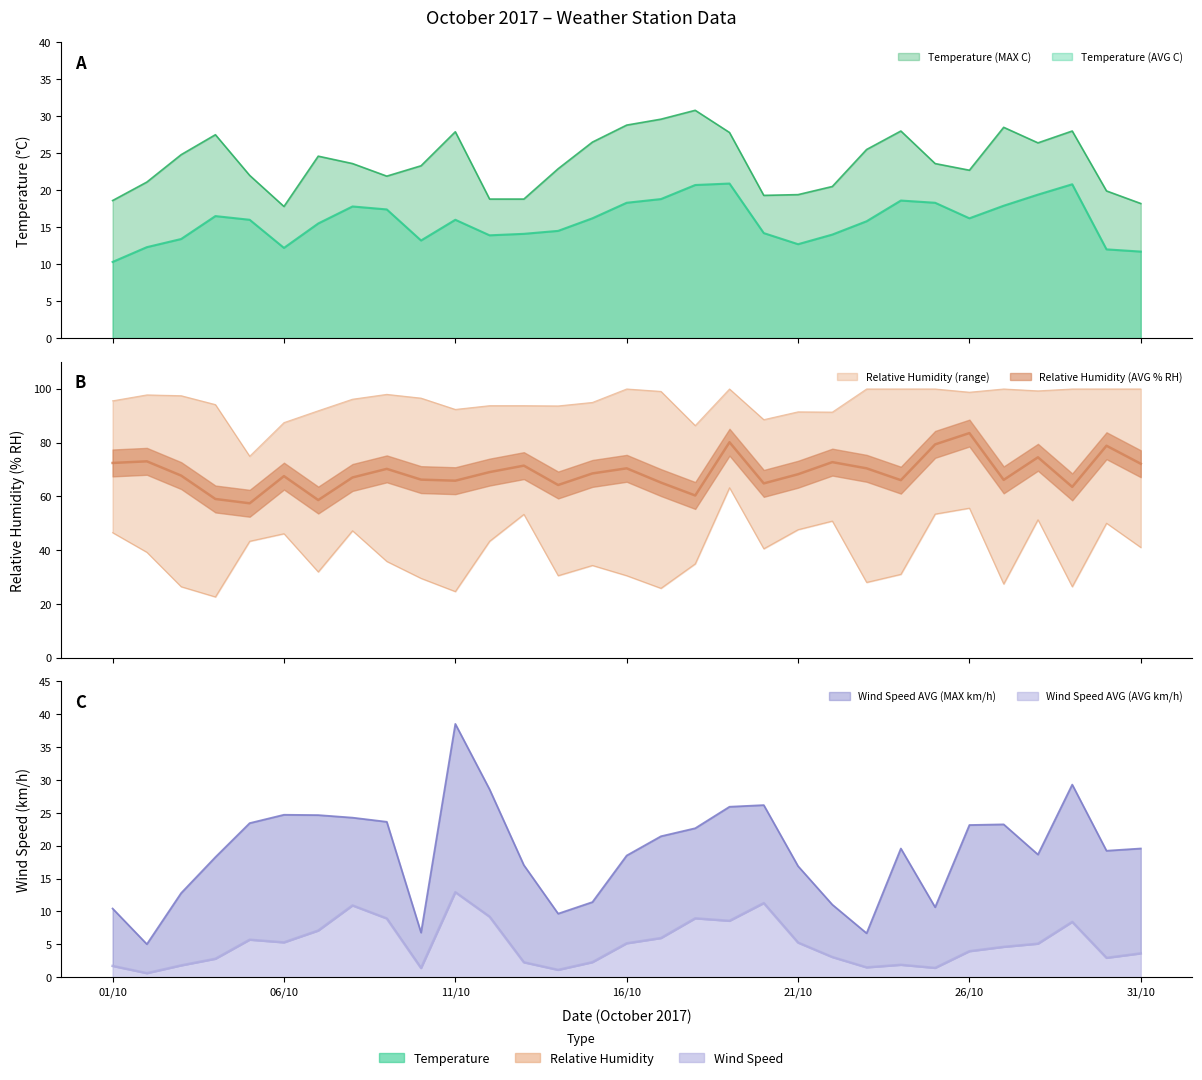

What is the total value across all series at 29/10?

150.0